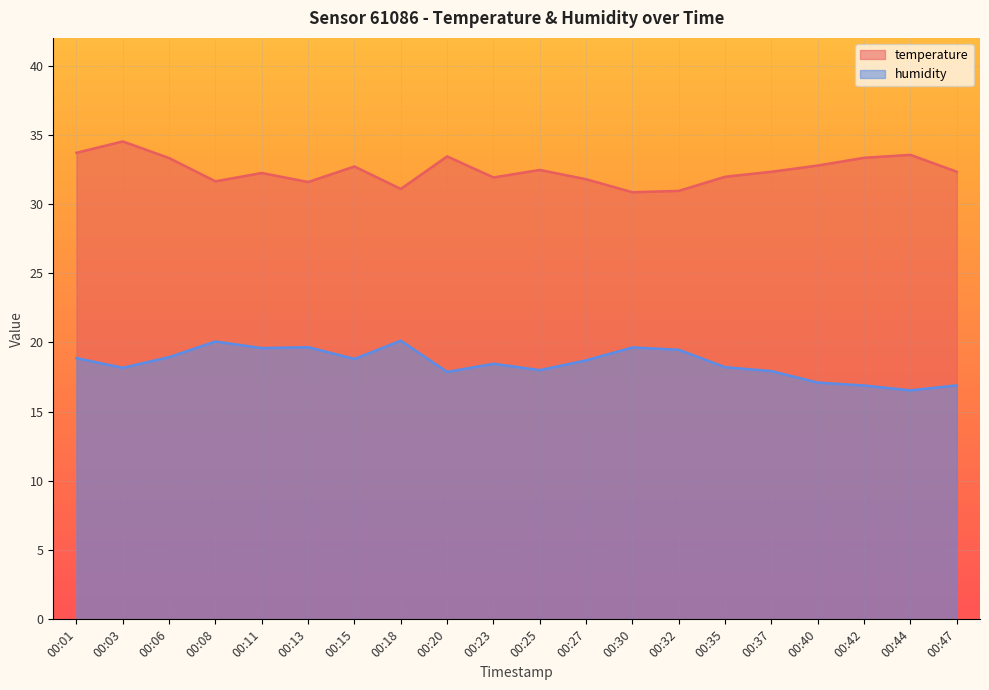

Where does the humidity series first go above 18?

00:01